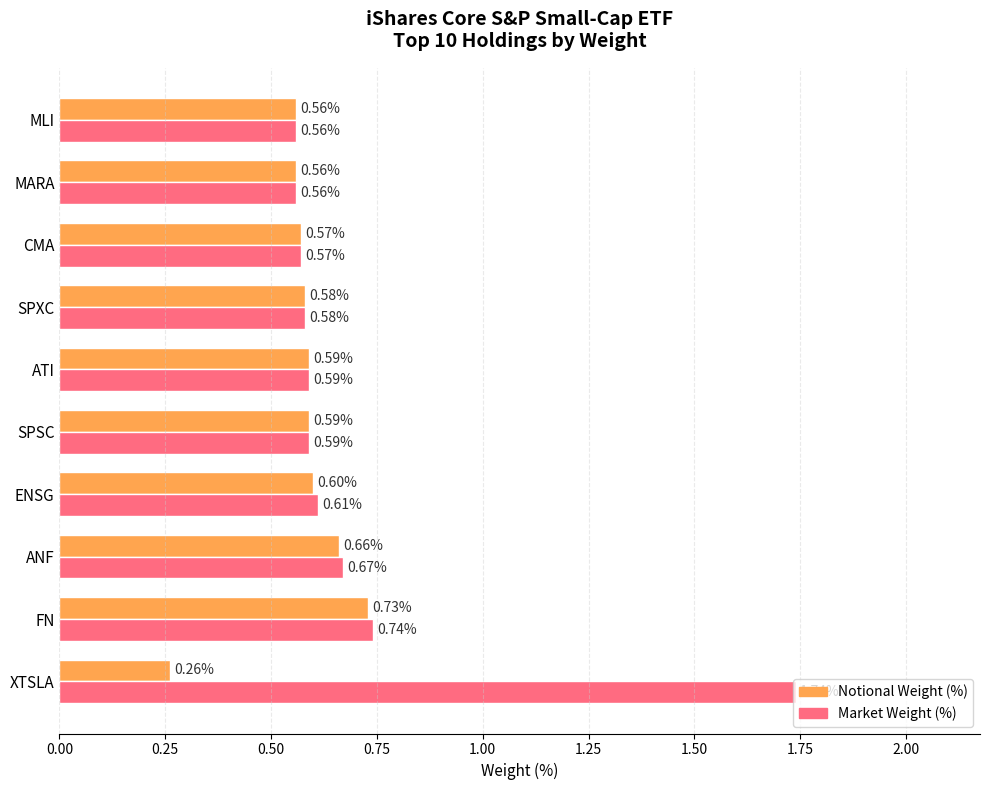

Which label corresponds to the largest value in the chart?

XTSLA